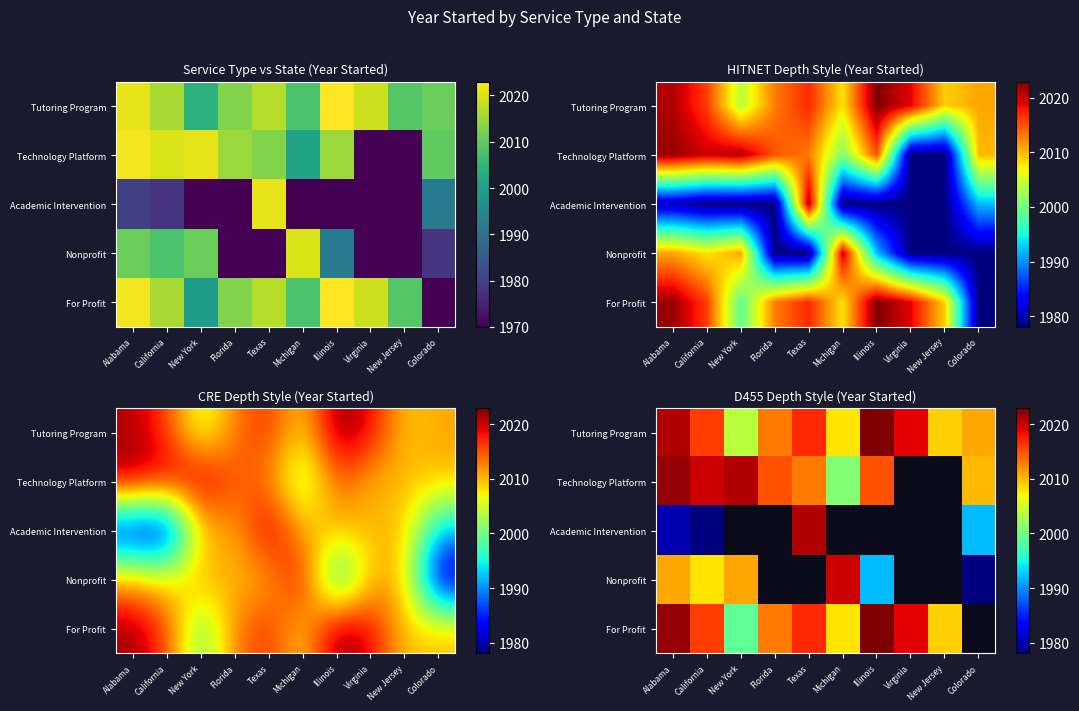

Between Alabama and New Jersey, which is larger?

Alabama